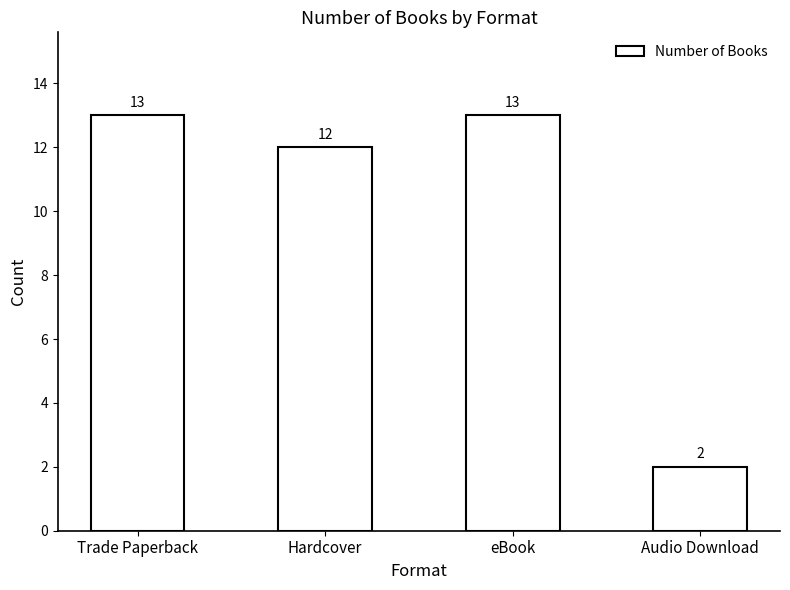

What is the approximate value at Hardcover, to the nearest 5?

10